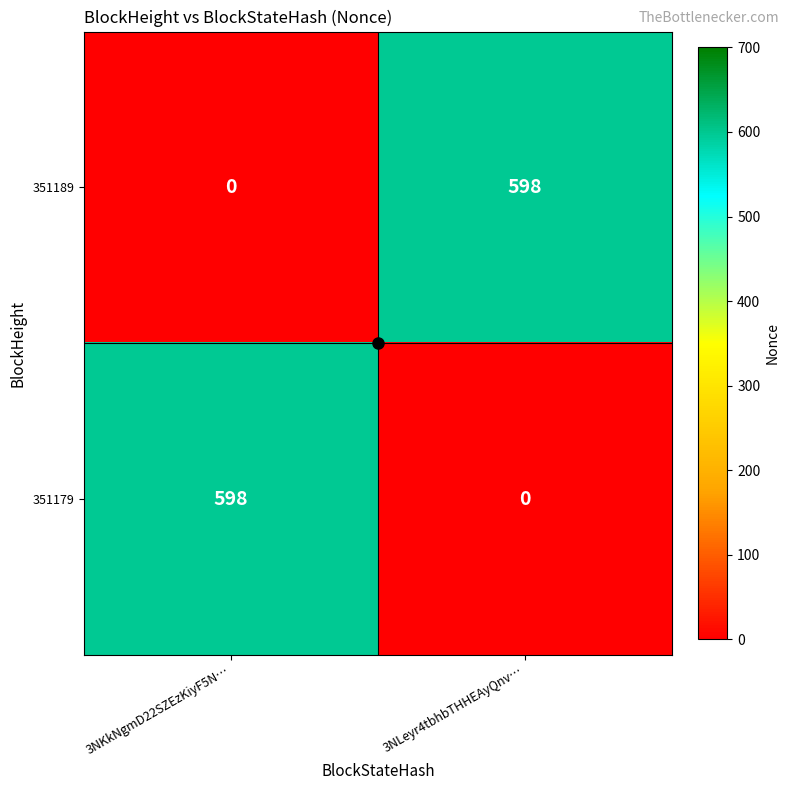

What is the difference between the highest and lowest values at 3NLeyr4tbhbTHHEAyQnv…?

598